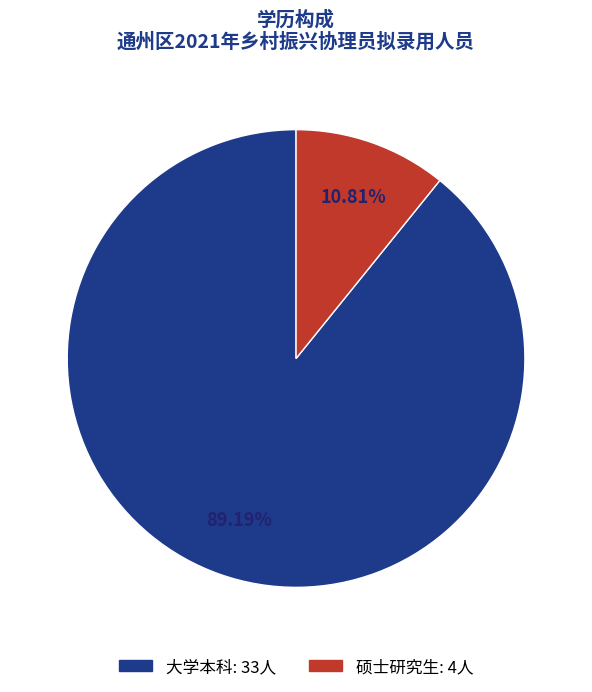

What percentage is the 大学本科 slice, to the nearest percent?

89%